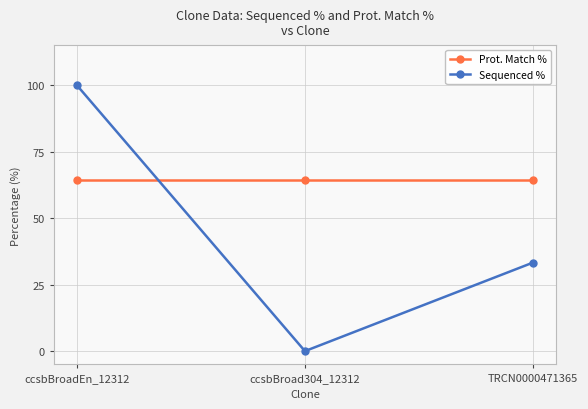

At which category is the sum across all series the highest?

ccsbBroadEn_12312